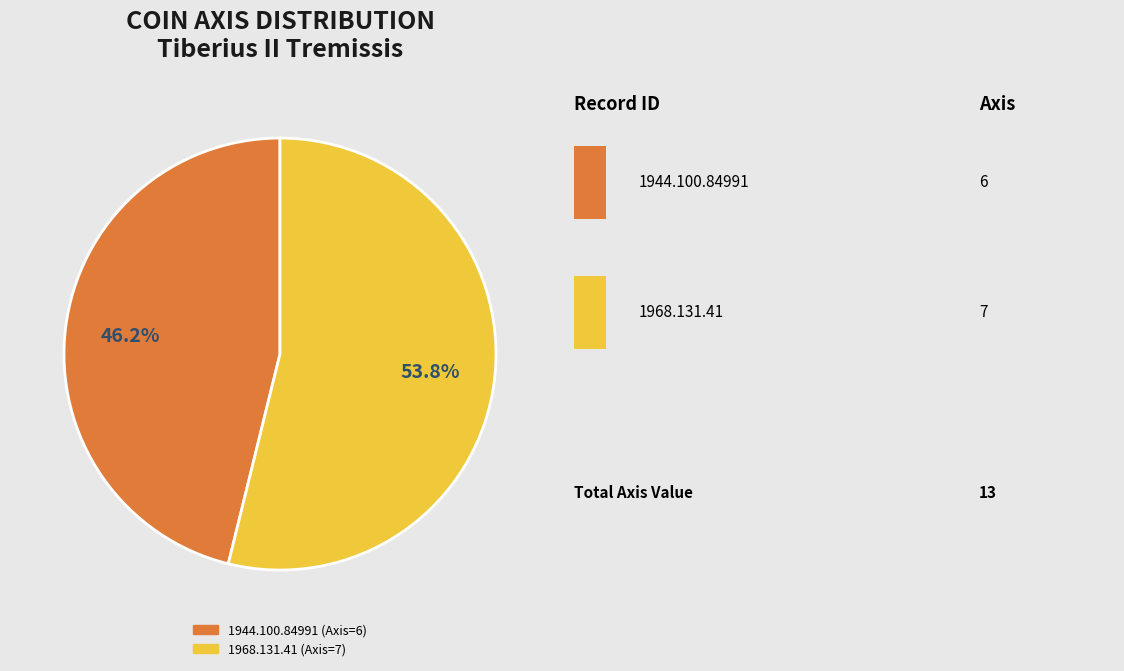

What is the largest slice in the pie chart?

1968.131.41